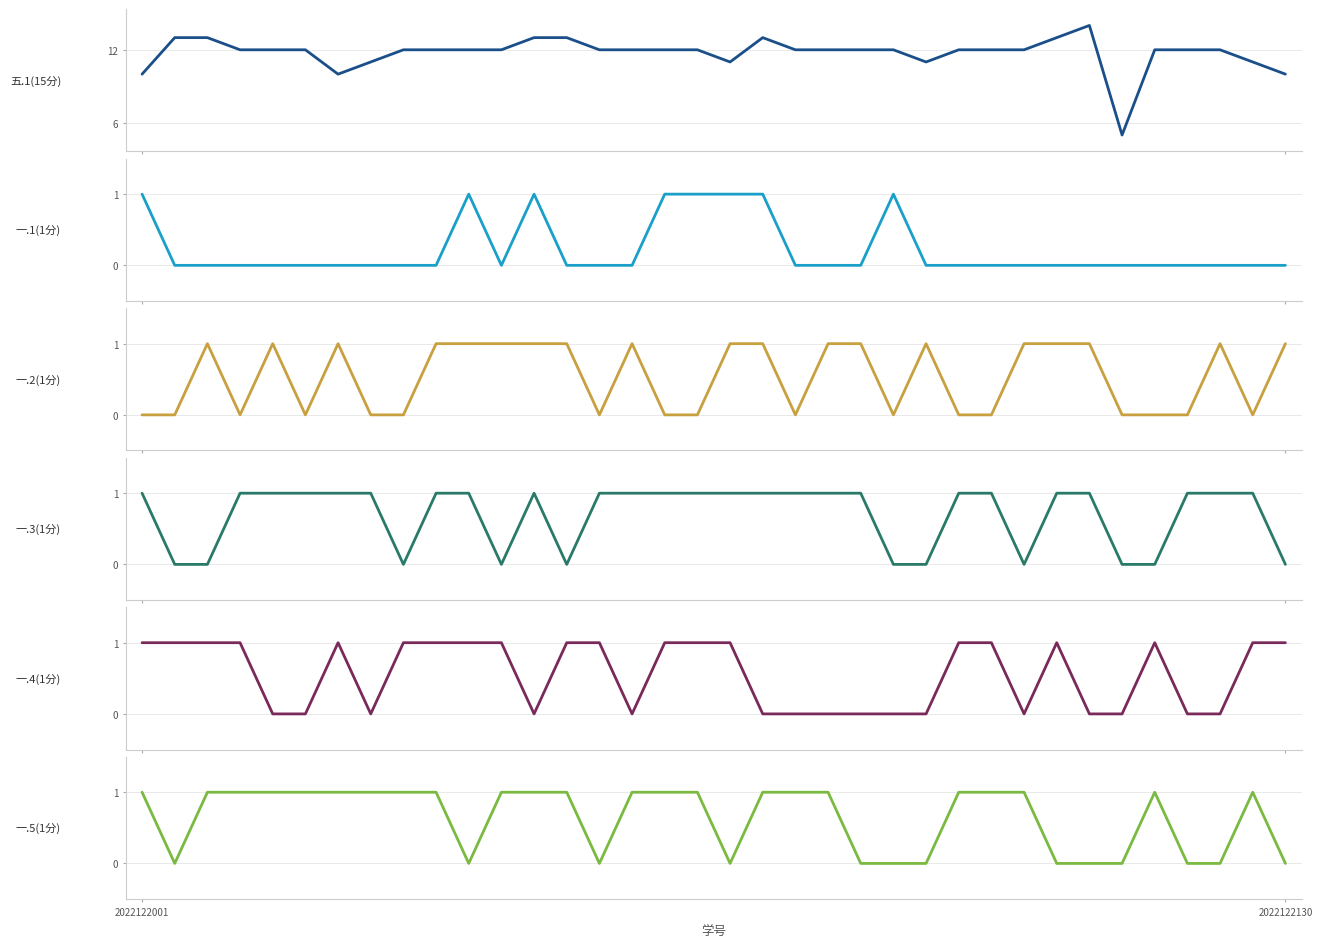

How many lines are shown in the chart?

6